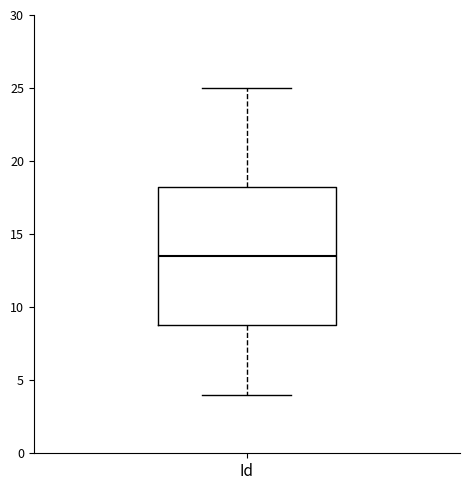

Where is the lower edge of the box for Id on the y-axis? The values are not printed on the chart, so give them approximately, as read against the axis.

9.0